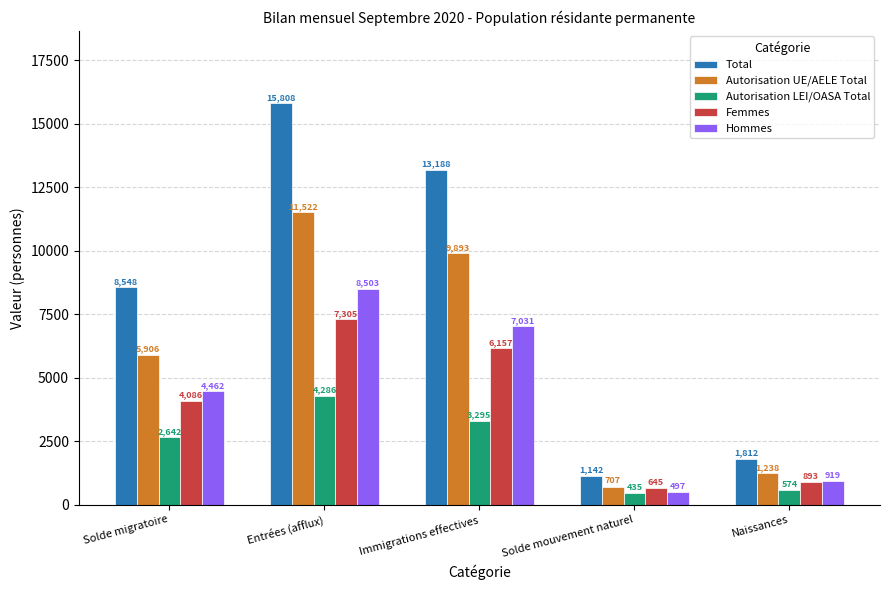

What is the label of the 3rd bar from the left?

Immigrations effectives